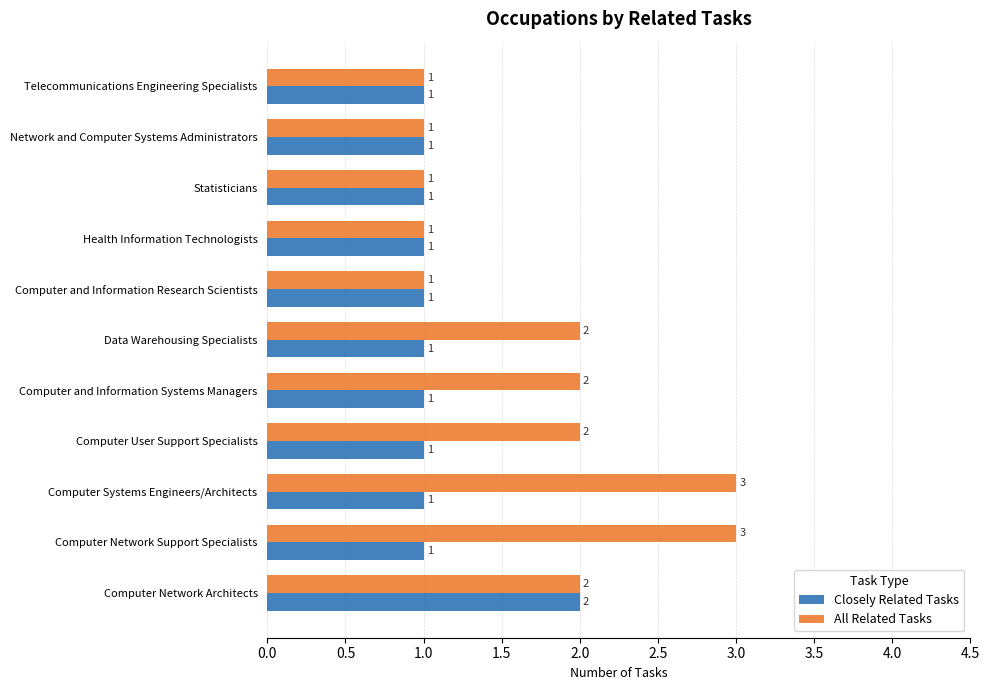

What is the average value of the All Related Tasks series?

2